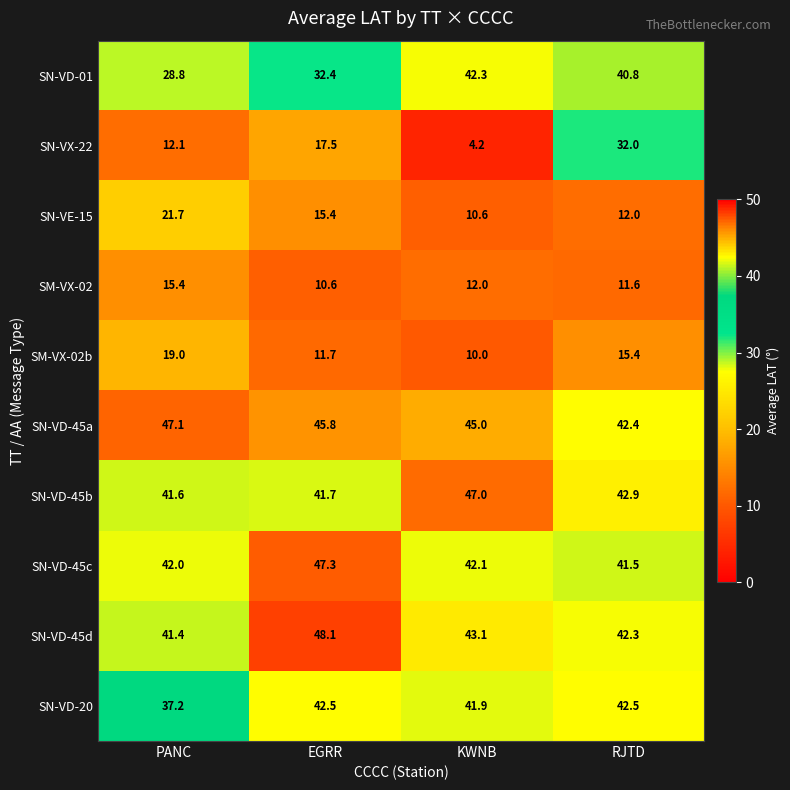

At which category is the sum across all series the highest?

RJTD